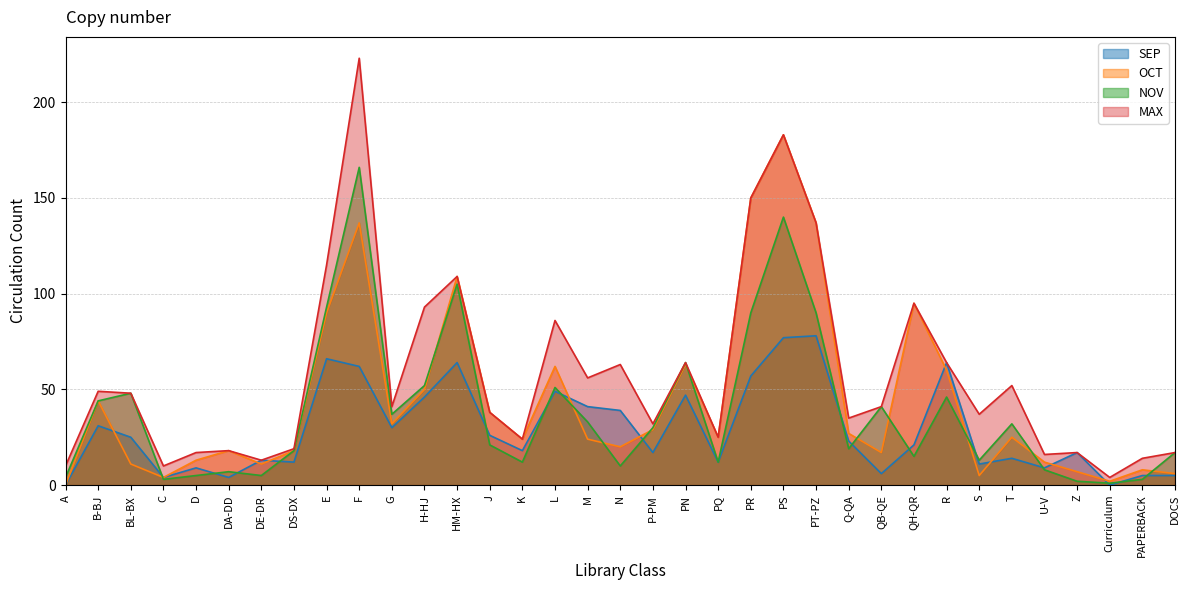

Rank the series at PR from highest to lowest value.

OCT, MAX, NOV, SEP